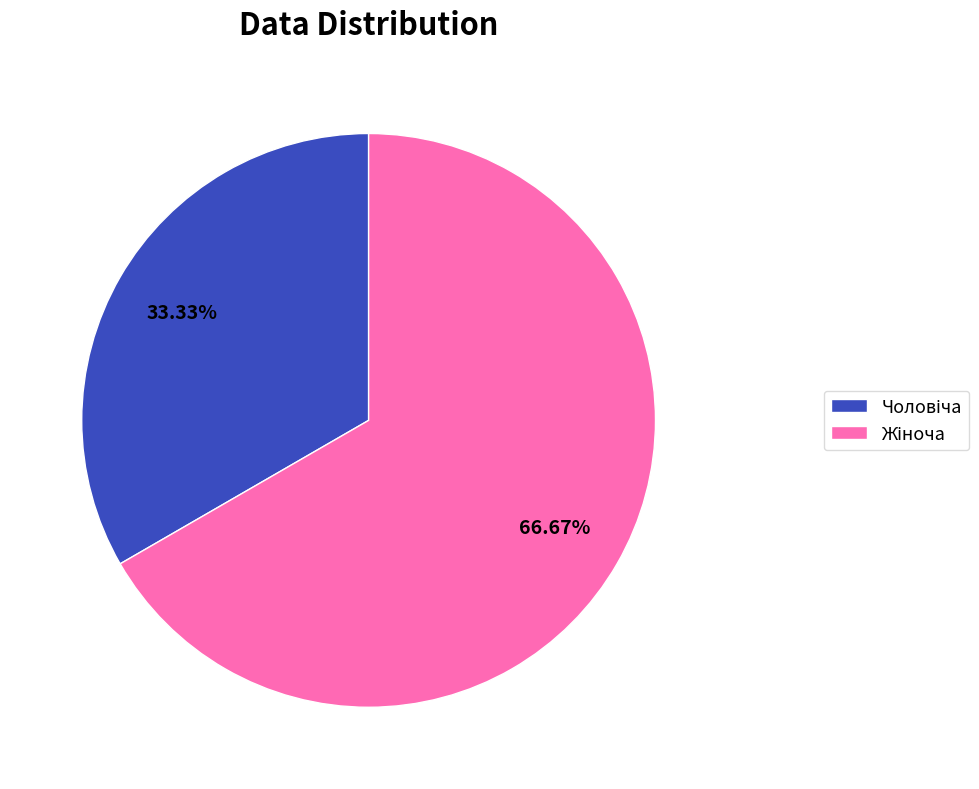

Is there any slice that represents more than half of the pie?

Yes